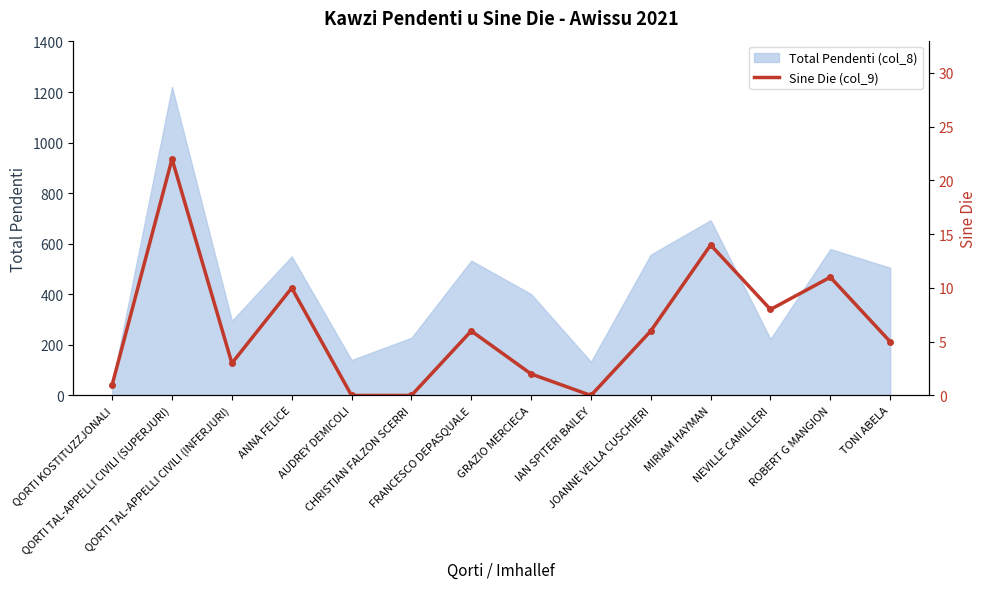

How many lines are shown in the chart?

1